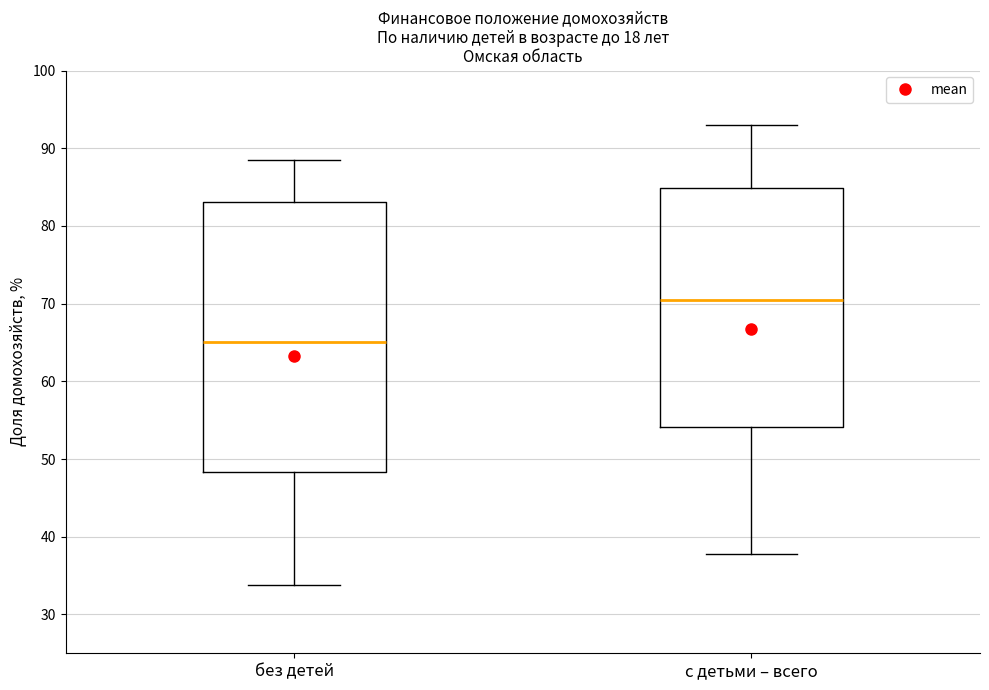

Reading left to right, transcribe this box plot: for each box, give where its median line is, the range the box spans, and where its two whiskers end, as read against the y-axis. The values are not printed on the chart, so give them approximately, as read against the axis.

без детей: median 65, box 48 to 83, whiskers 34 to 88
с детьми – всего: median 70, box 54 to 85, whiskers 38 to 93